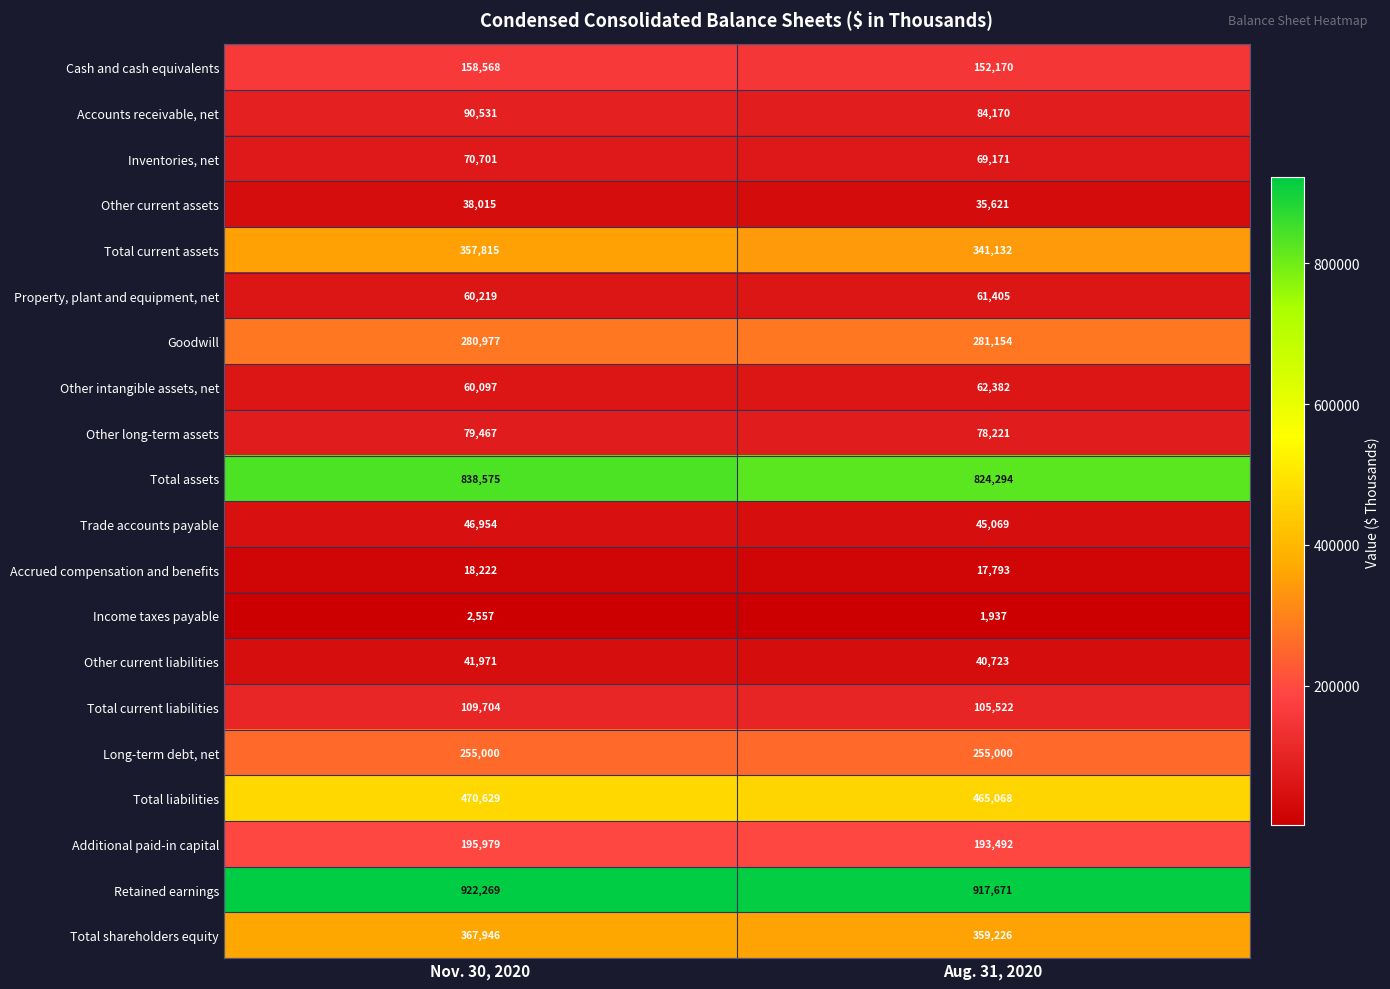

How many values in the Accounts receivable, net series are below 90531?

1